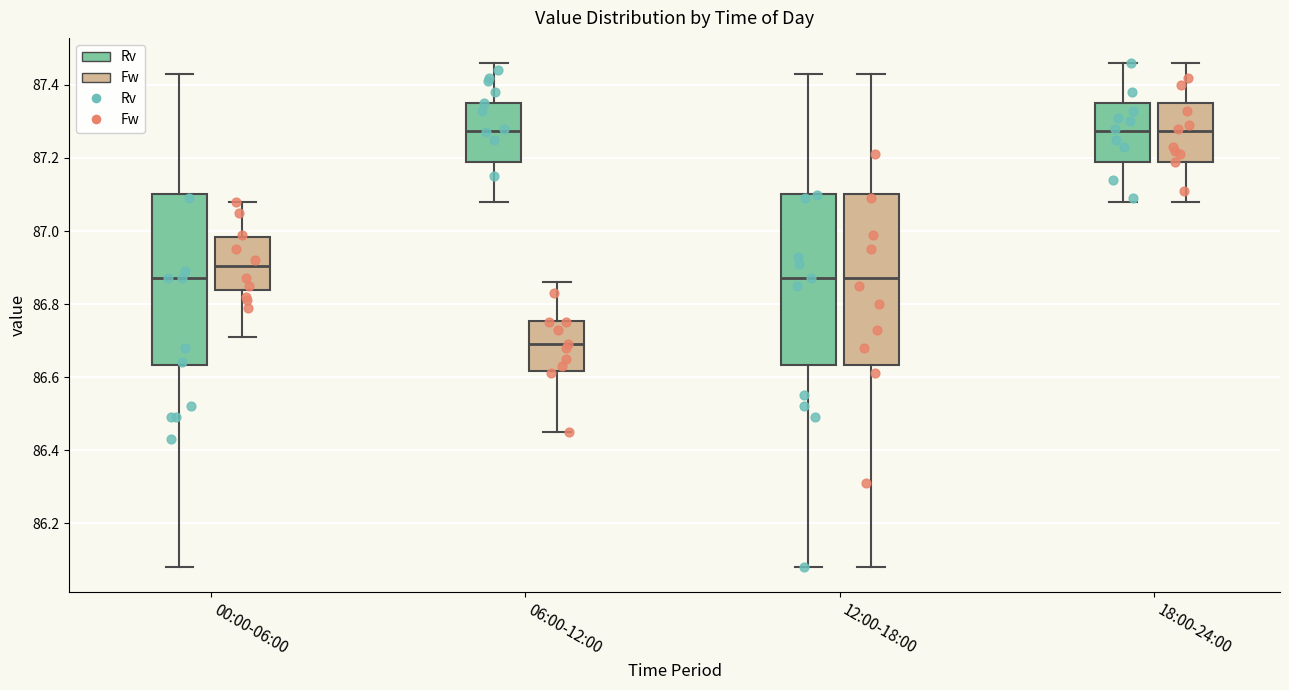

Where is the upper edge of the box for 00:00-06:00 (Fw) on the y-axis? The values are not printed on the chart, so give them approximately, as read against the axis.

86.98